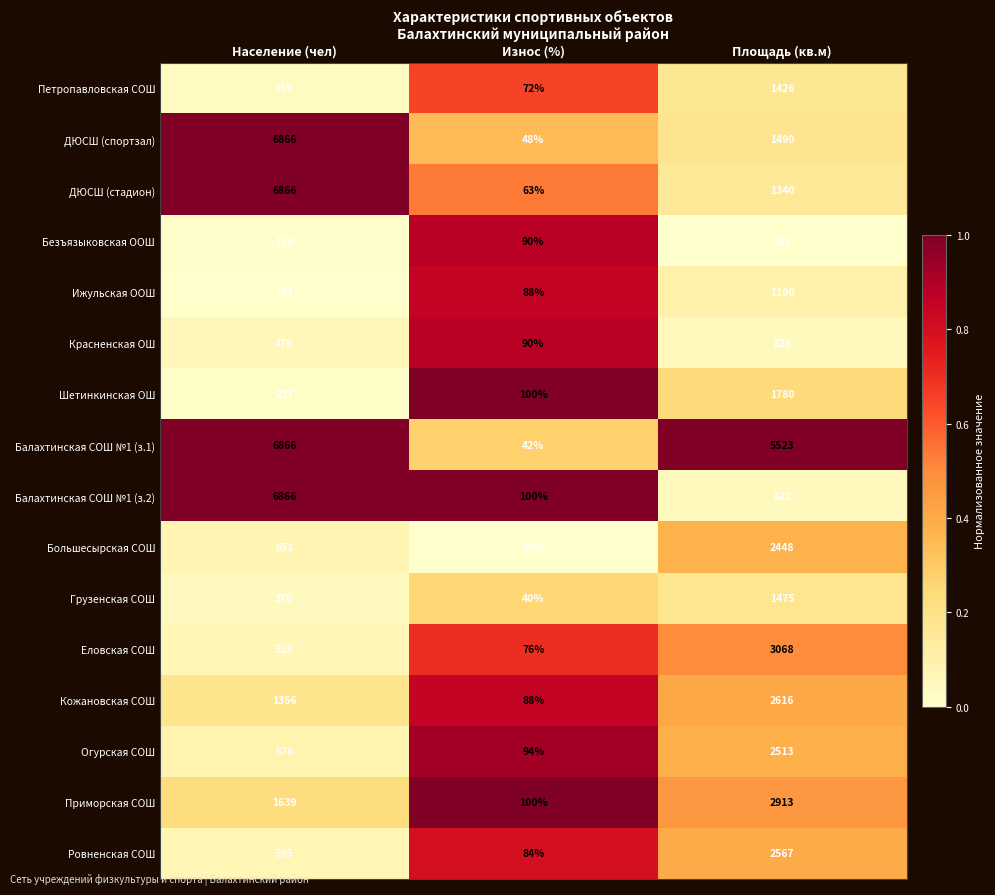

How many series are shown in this chart?

16